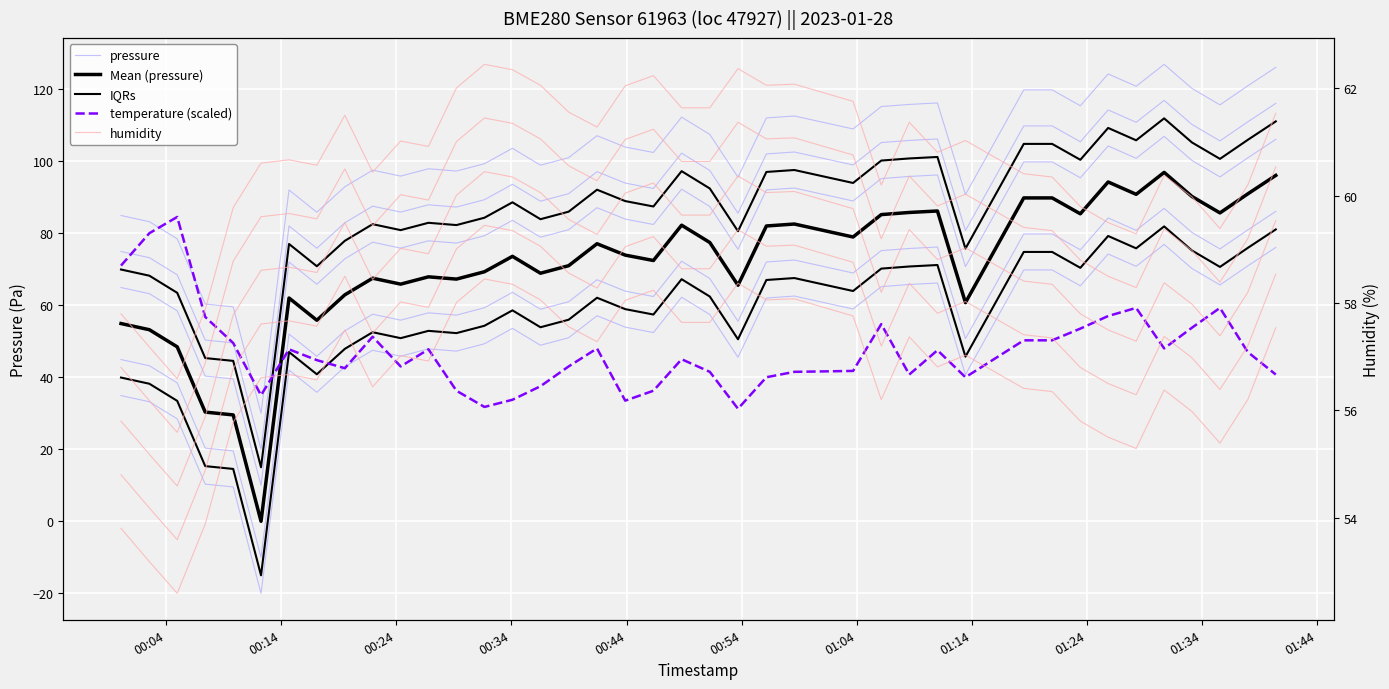

How many lines are shown in the chart?

5